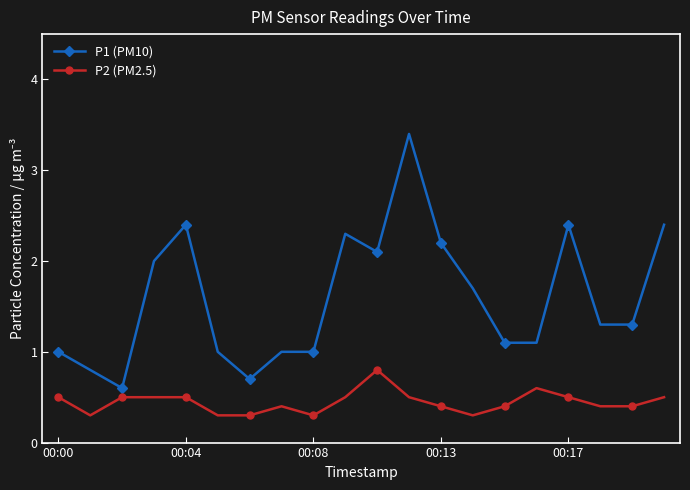

True or false: P1 (PM10) has more than 0 points higher than both neighbors.

True